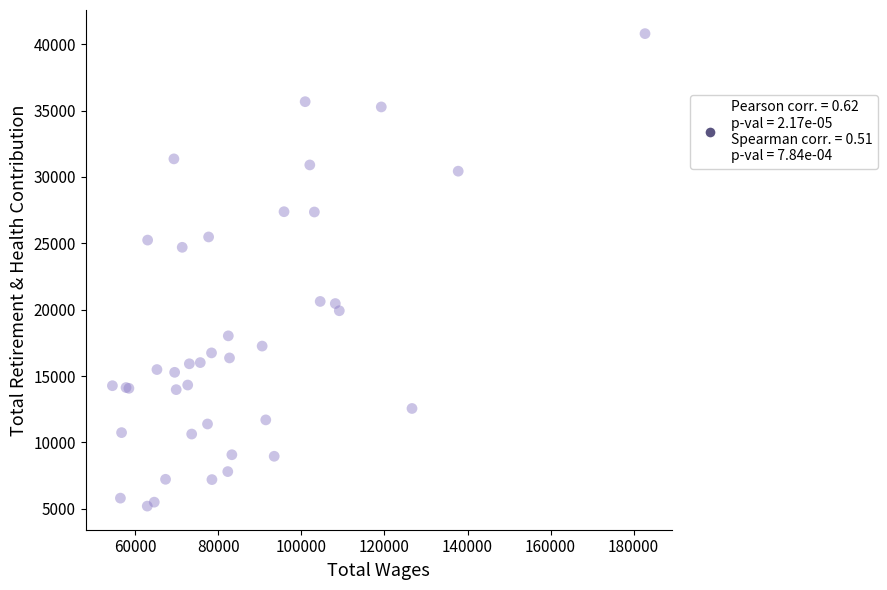

What Y value in the scatter plot is closest to 23000?

24699